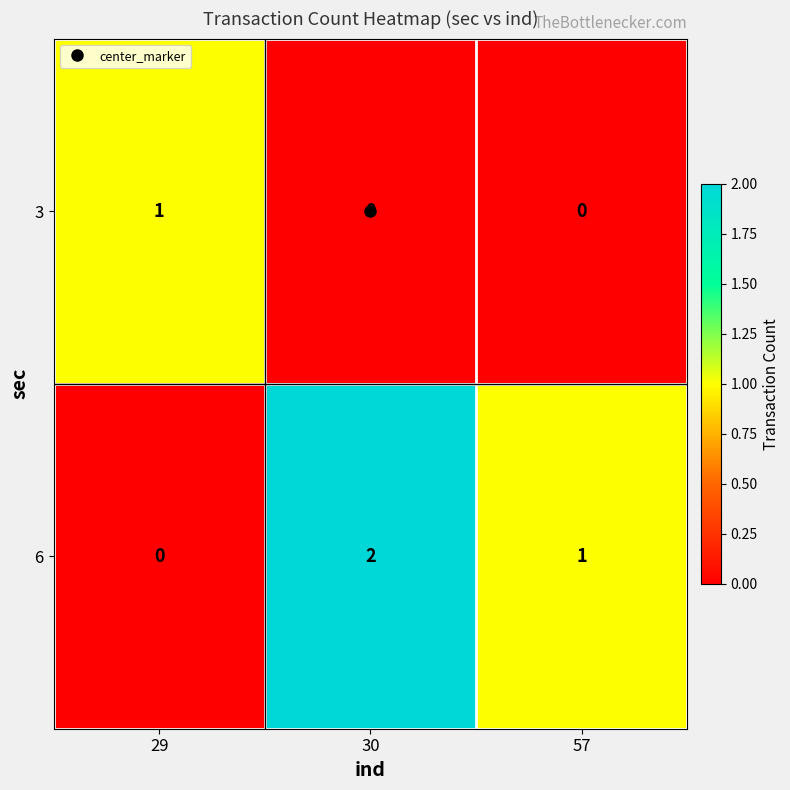

Which series has the largest range (max minus min)?

6